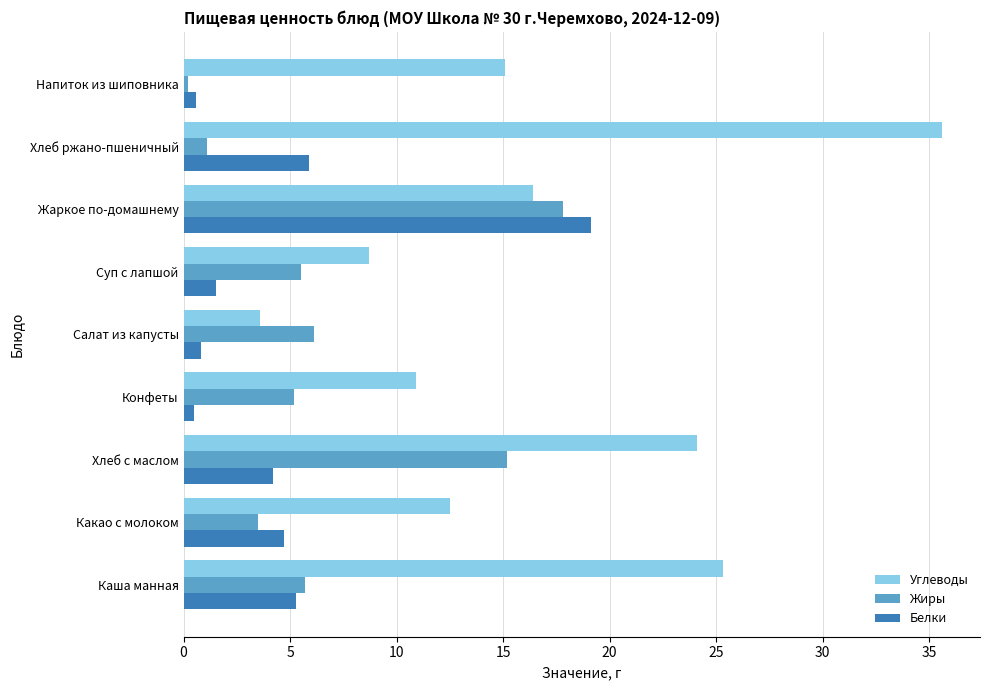

Which series changed the most between Какао с молоком and Салат из капусты?

Углеводы